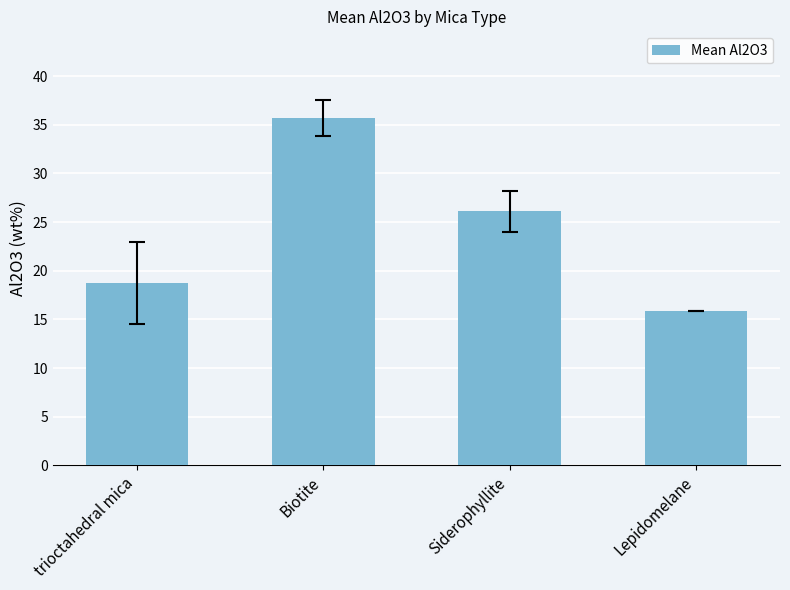

At which label is the value closest to 25?

Siderophyllite